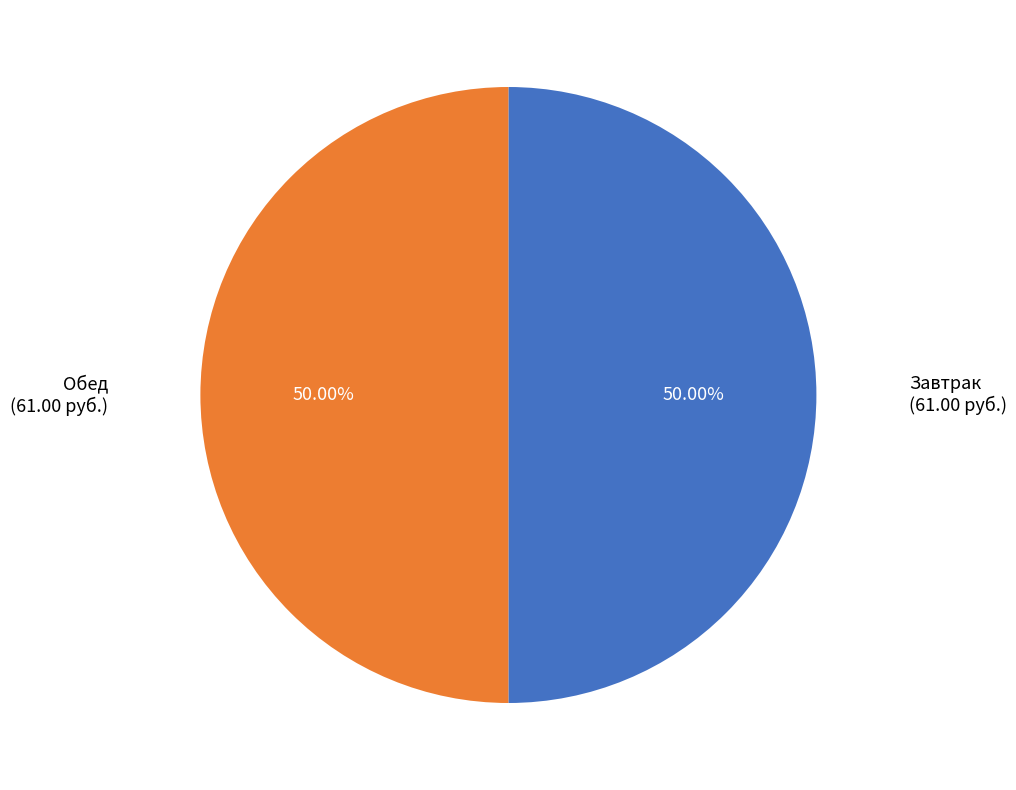

To the nearest percent, what is the average slice percentage?

50%